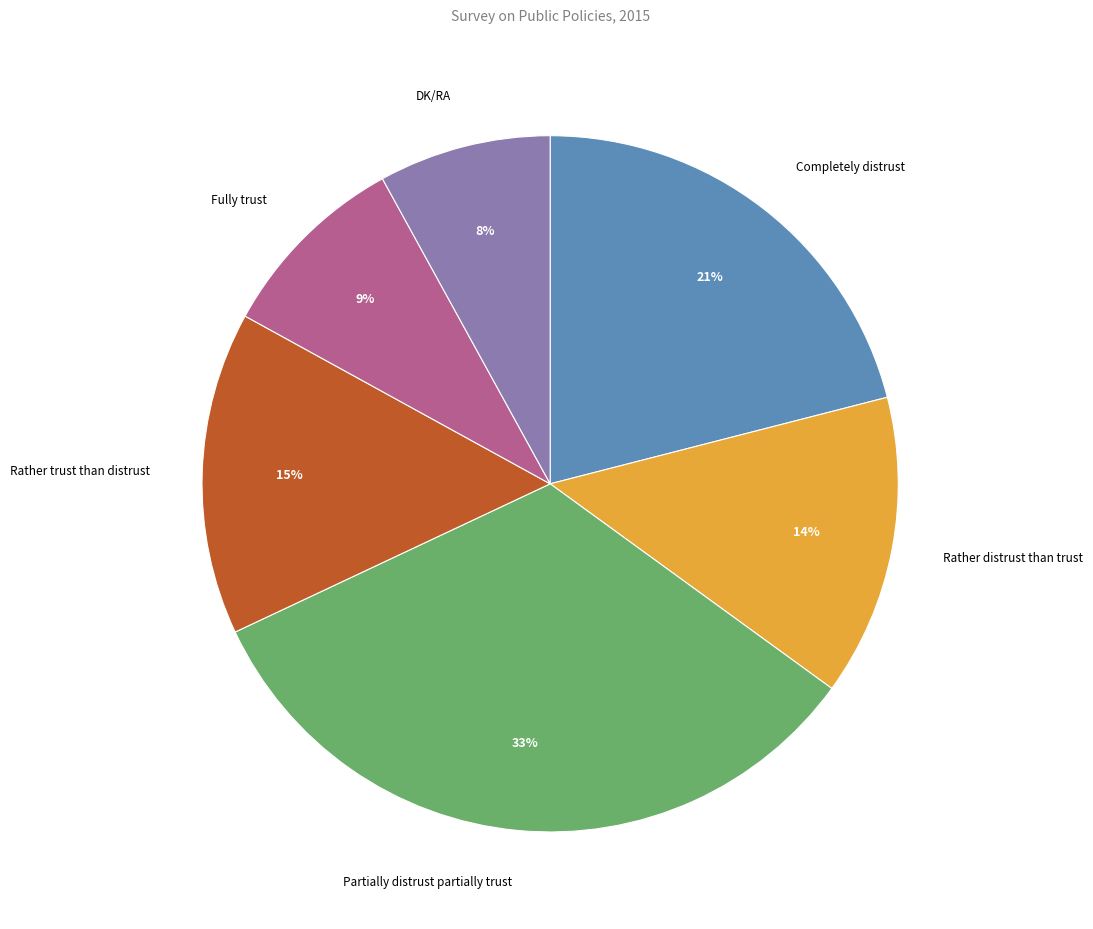

Is there a majority slice in this chart?

No